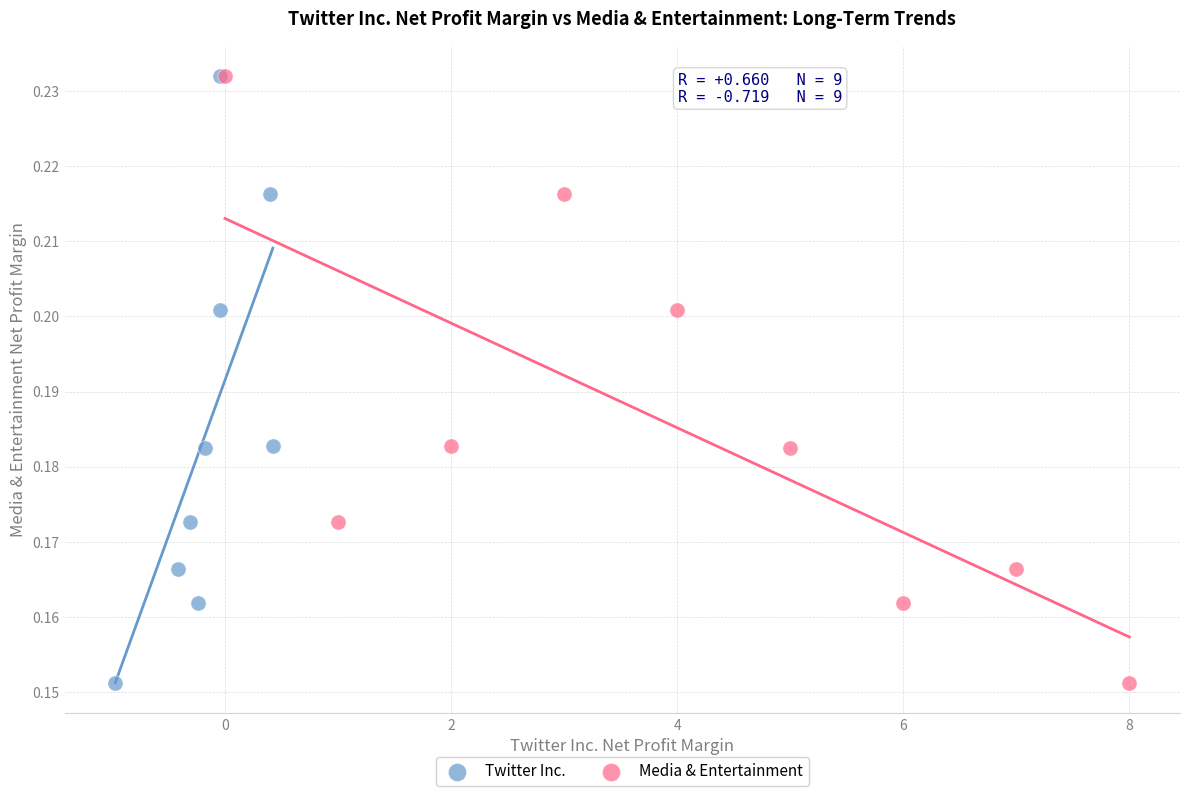

What are all the series names shown in the legend?

Twitter Inc., Media & Entertainment